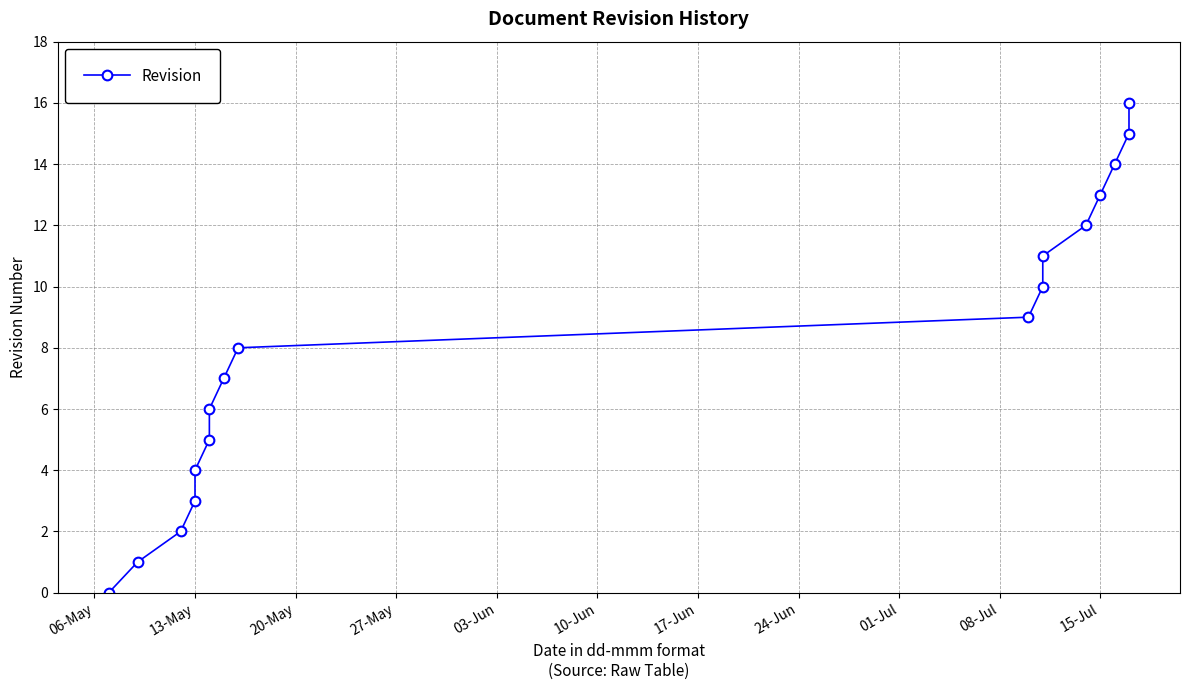

Where does the data first go above 8?

08-Jul